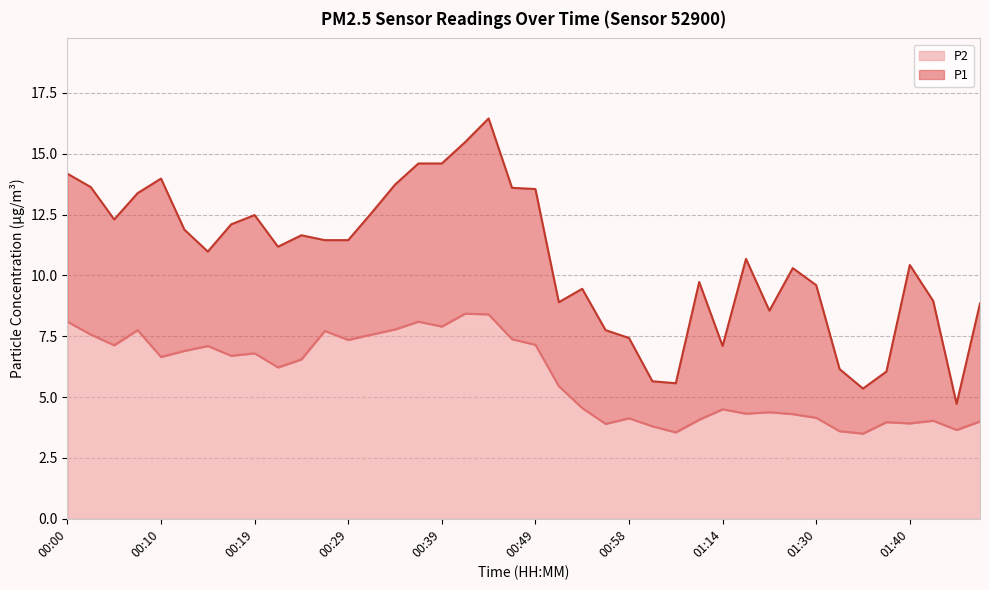

What is the difference between the P1 values at 00:00 and 01:21?

3.9